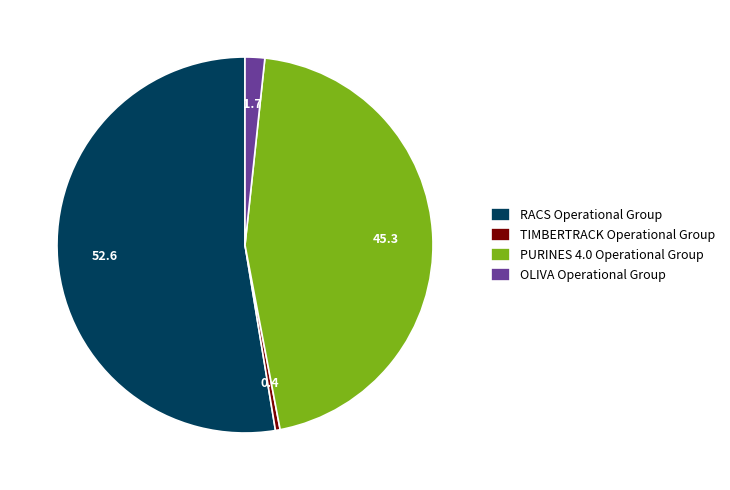

True or false: RACS Operational Group accounts for 53% of the total.

True